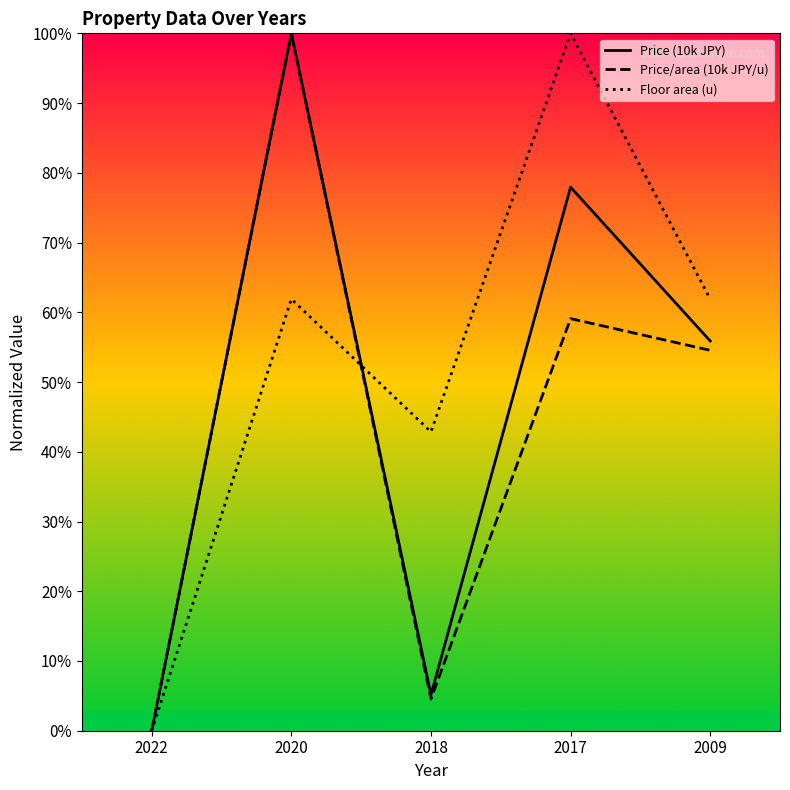

Is the value of Floor area (u) at 2022 greater than the value of Price/area (10k JPY/u) at 2009?

No